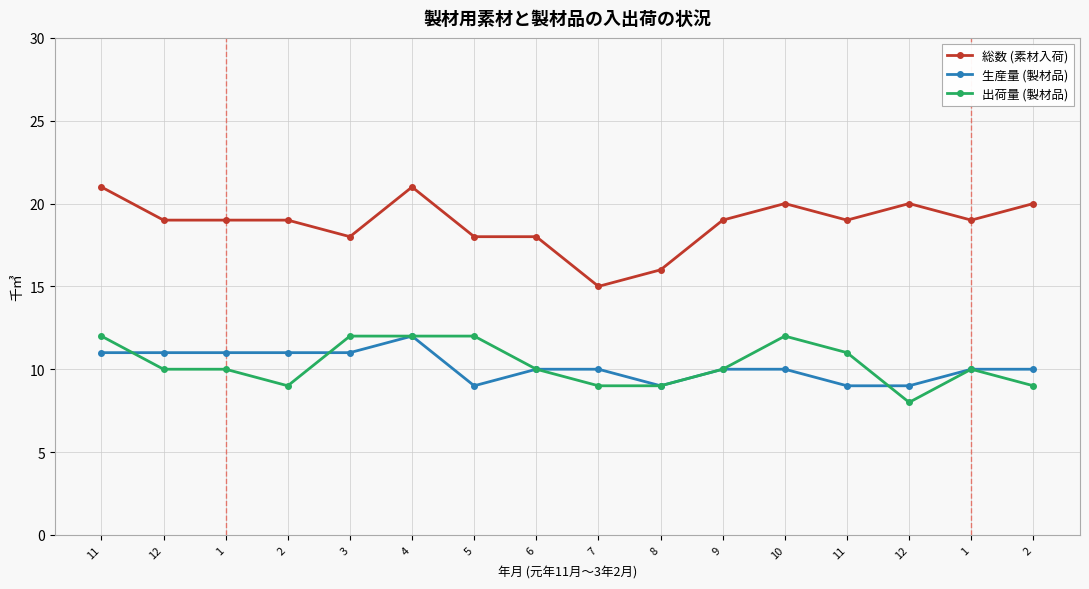

What is the maximum value shown in the chart?

21